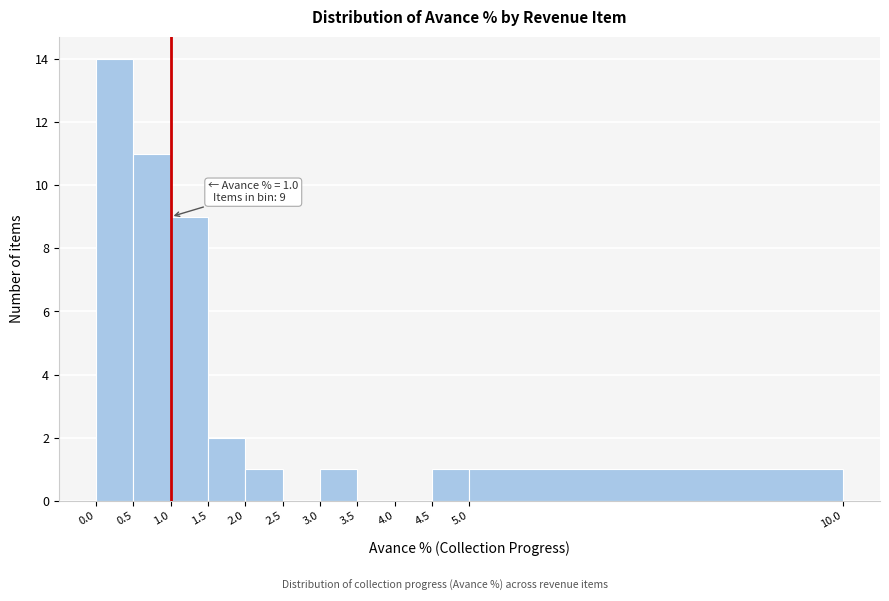

Which range on the x-axis has the tallest bar?

0.0 to 0.5